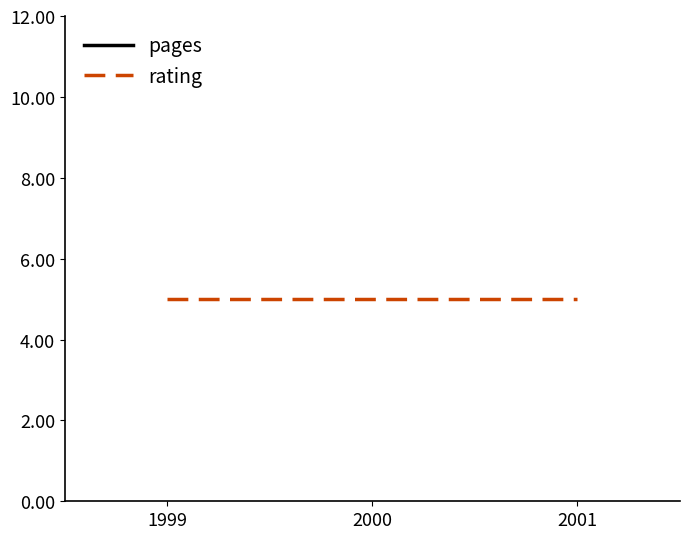

Which series changed the most between 1999 and 2001?

pages